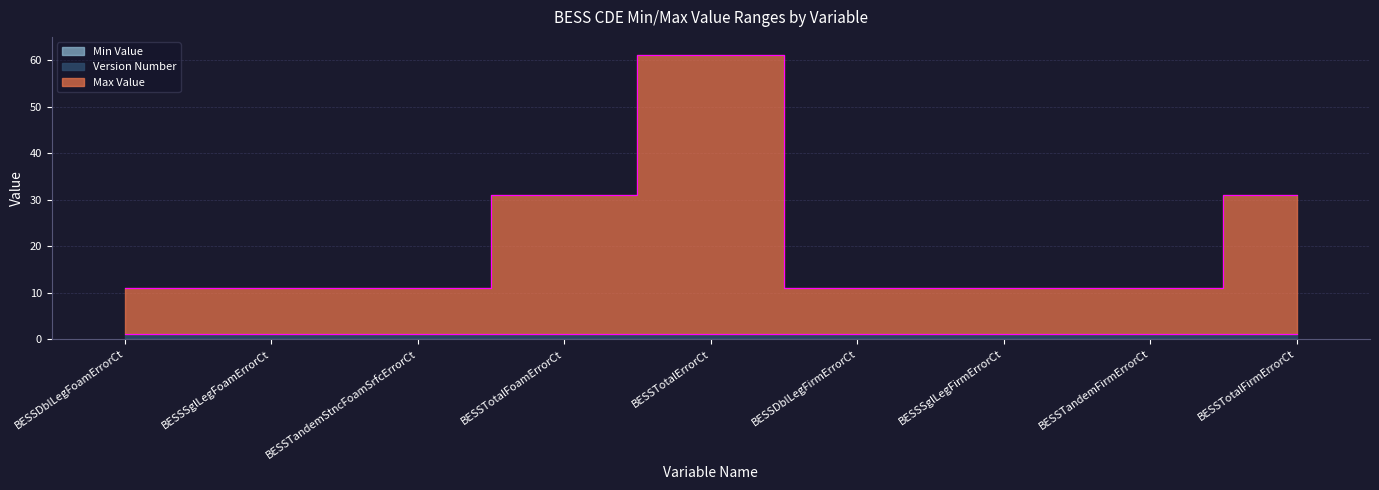

What are all the series names shown in the legend?

Min Value, Max Value, Version Number